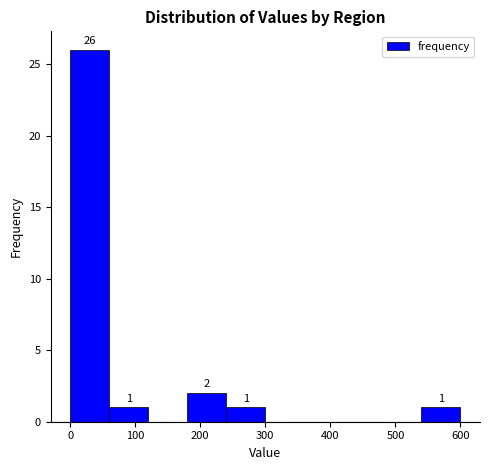

Which range on the x-axis has the tallest bar?

0 to 60